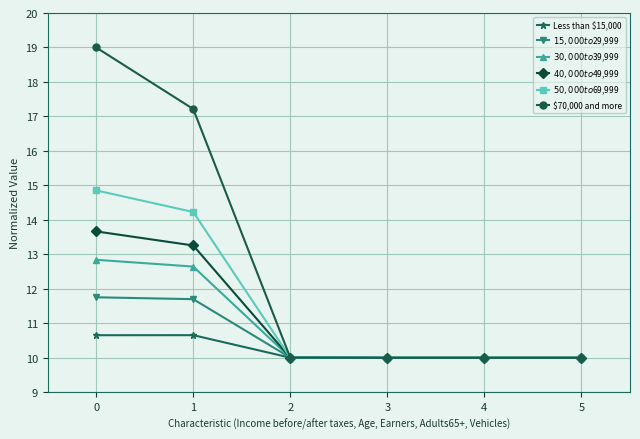

Count the number of categories in the chart.

6